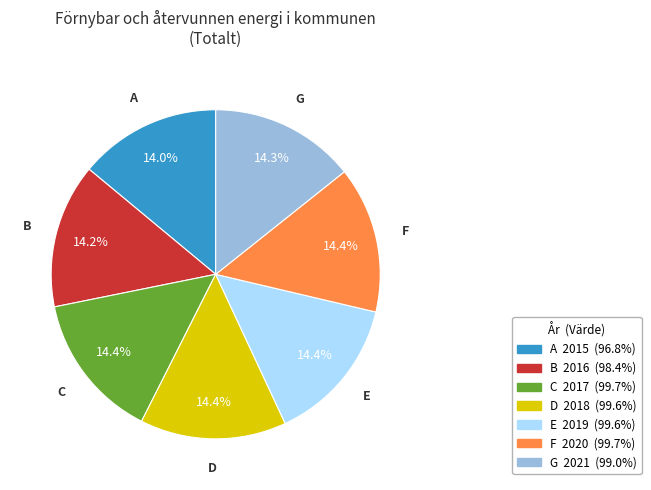

Does any single category account for the majority?

No